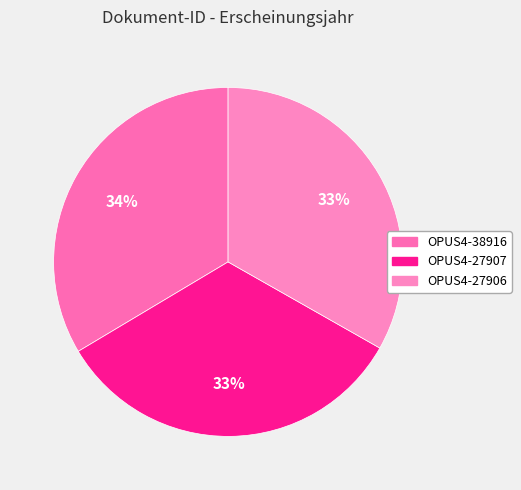

What is the change in value from OPUS4-38916 to OPUS4-27907?

-21